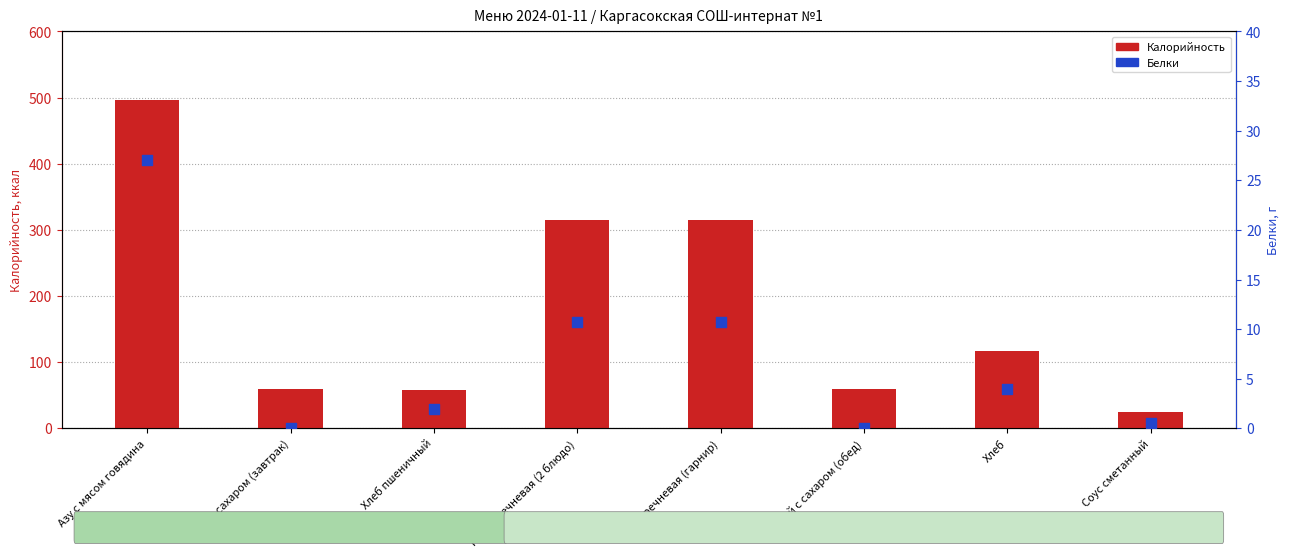

Is the value of Белки at Азу с мясом говядина greater than the value of Калорийность at Каша гречневая (гарнир)?

No